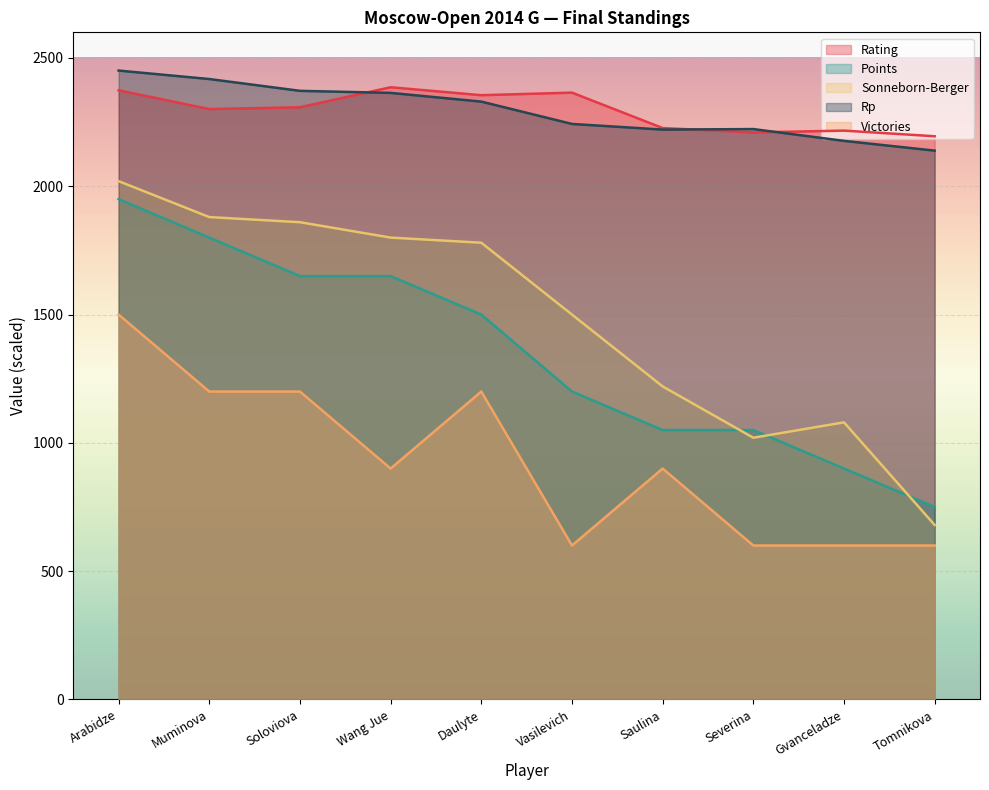

Where is the first local minimum for Victories?

Wang Jue